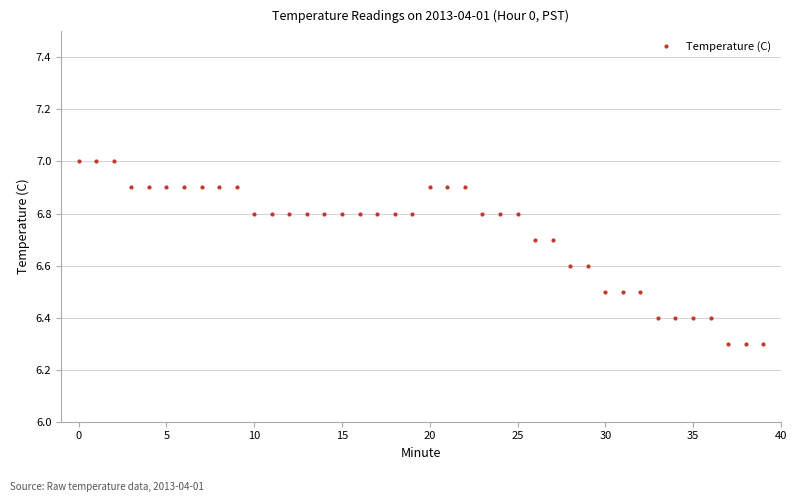

What is the sum of all values?

269.0